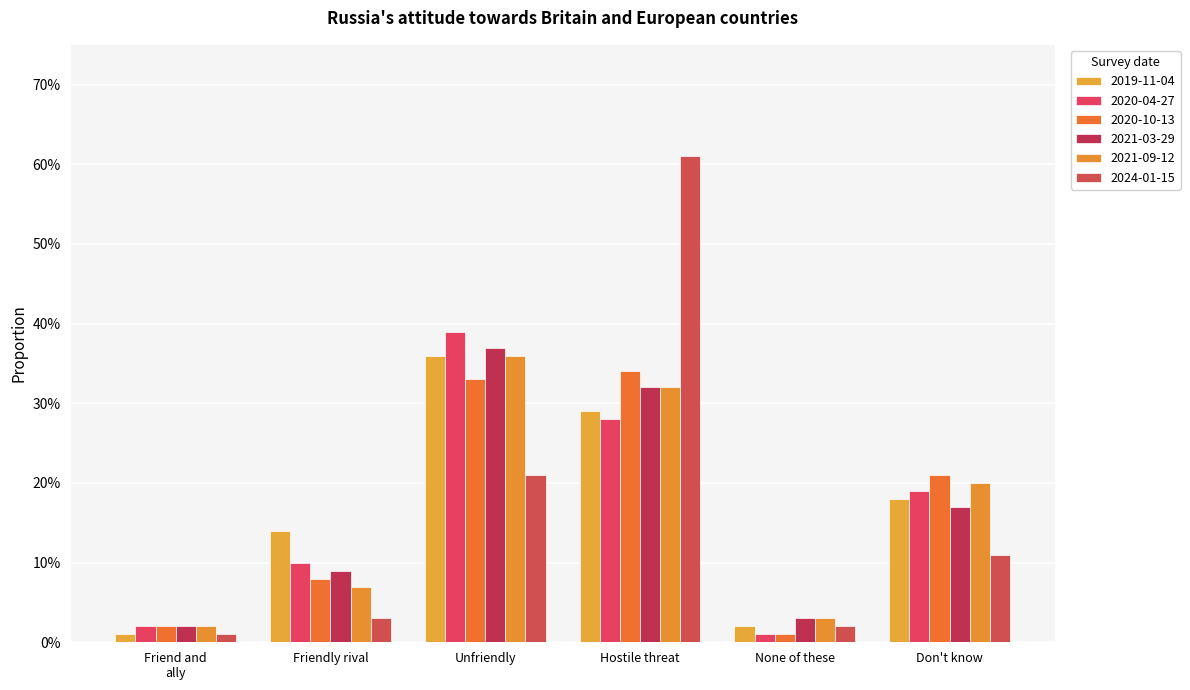

Is it true that 2020-10-13 equals 0.1 at Friendly rival?

True